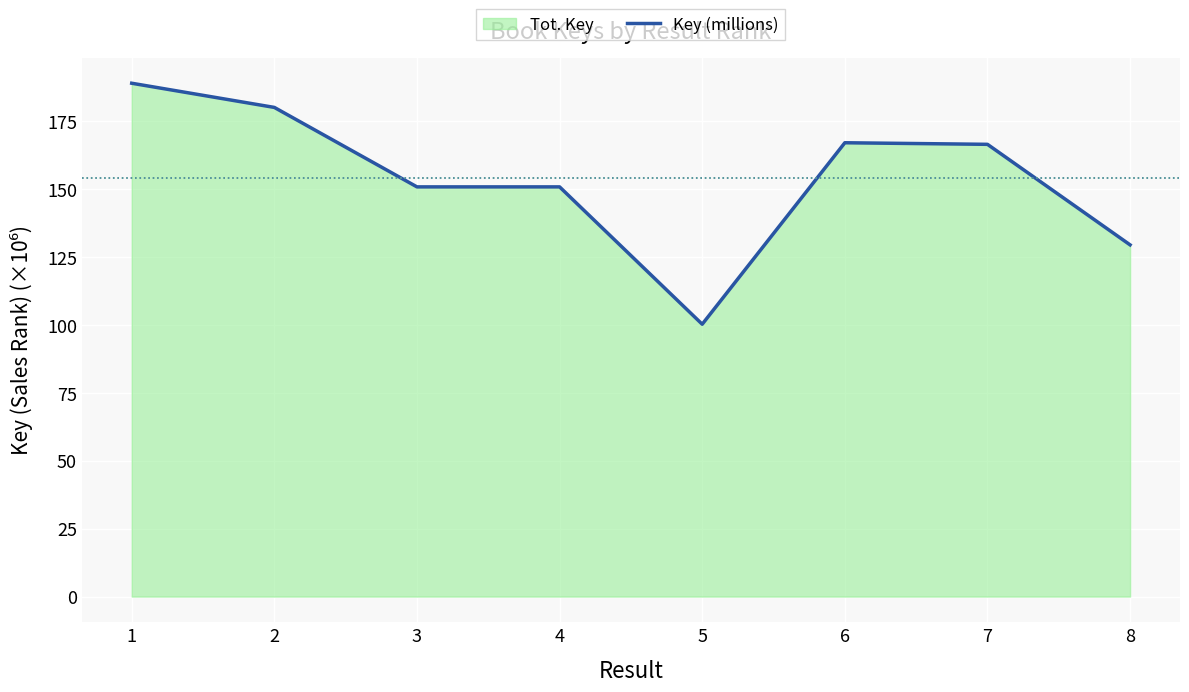

How many points are lower than both their immediate neighbors (excluding endpoints)?

1